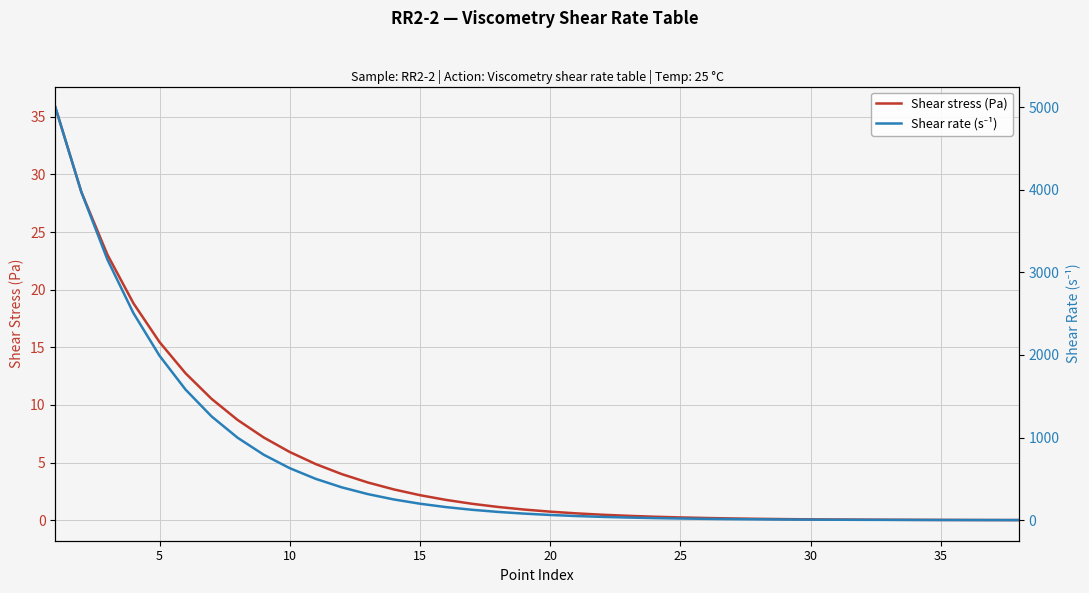

What is the greatest value displayed?

5000.0